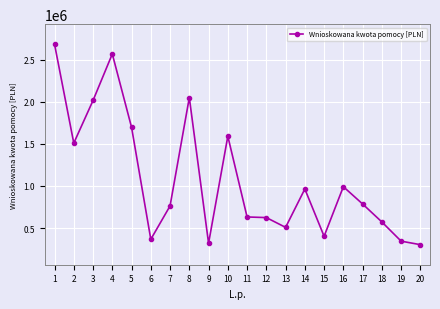

The value at 9 is 320497. True or false?

True